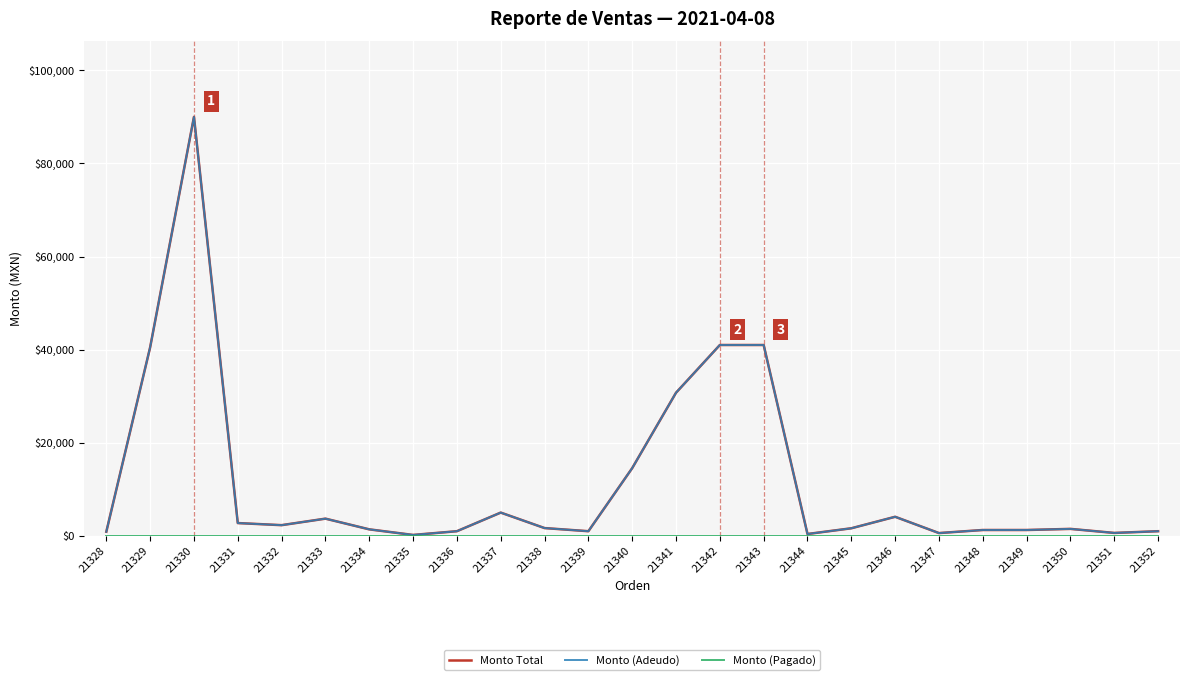

Reading right to left, list all the values displayed in this chart.

Monto Total: 1000.0	630.0	1500.0	1260.0	1260.0	600.0	4100.0	1630.0	400.0	41000.0	41000.0	30750.0	14550.0	1000.0	1675.0	5000.0	1000.0	198.0	1400.0	3700.0	2300.0	2750.0	90000.0	40500.0	885.7
Monto (Adeudo): 1000.0	630.0	1500.0	1260.0	1260.0	600.0	4100.0	1630.0	400.0	41000.0	41000.0	30750.0	14550.0	1000.0	1675.0	5000.0	1000.0	198.0	1400.0	3700.0	2300.0	2750.0	90000.0	40500.0	885.7
Monto (Pagado): 0.0	0.0	0.0	0.0	0.0	0.0	0.0	0.0	0.0	0.0	0.0	0.0	0.0	0.0	0.0	0.0	0.0	0.0	0.0	0.0	0.0	0.0	0.0	0.0	0.0